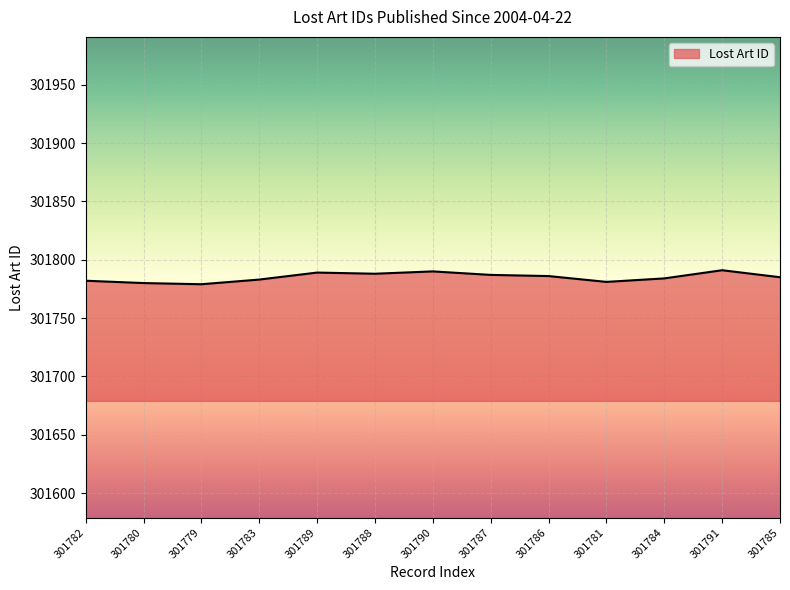

What is the difference between the maximum and minimum values?

12